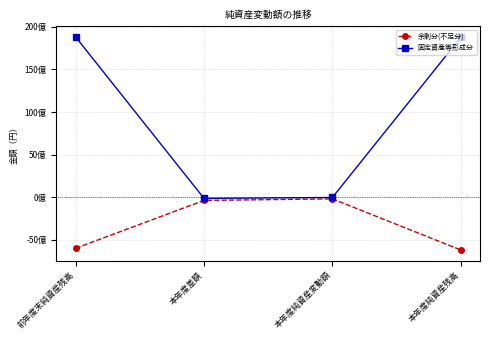

What are all the series names shown in the legend?

余剰分(不足分), 固定資産等形成分